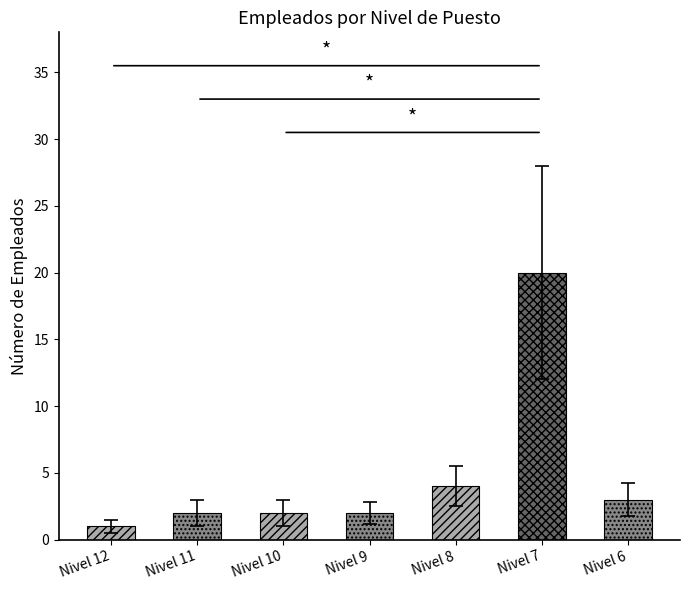

What is the average value?

5